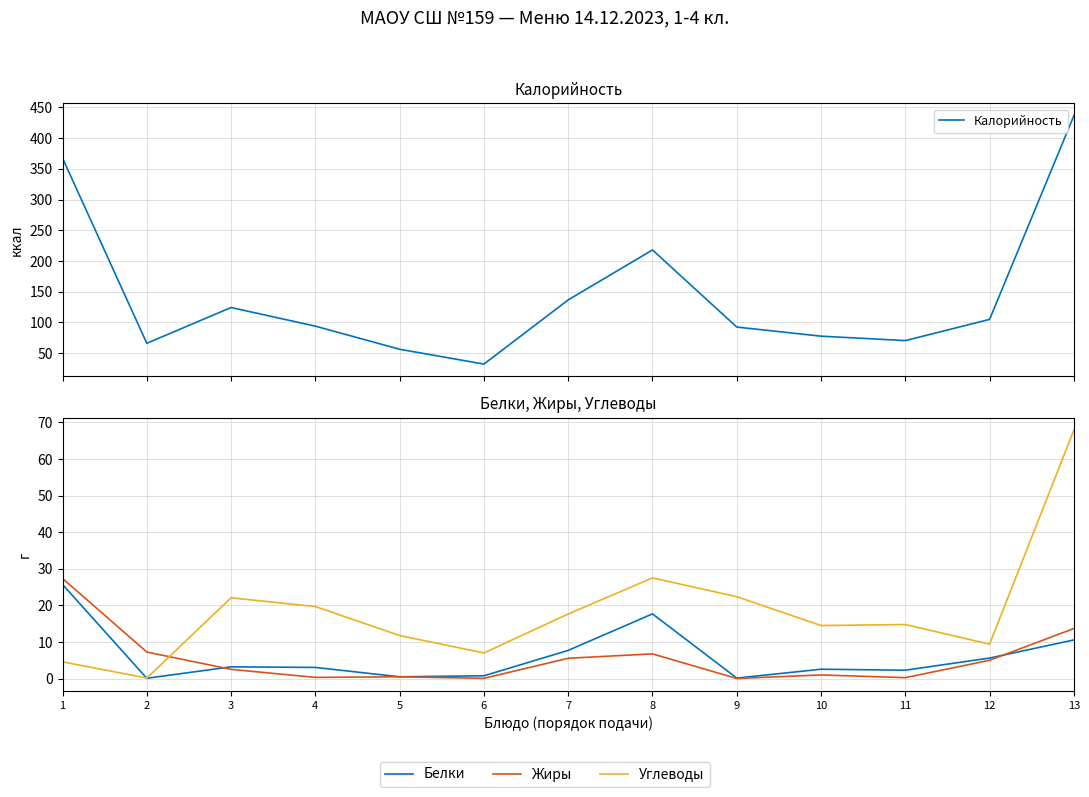

How many distinct data groups are displayed?

4